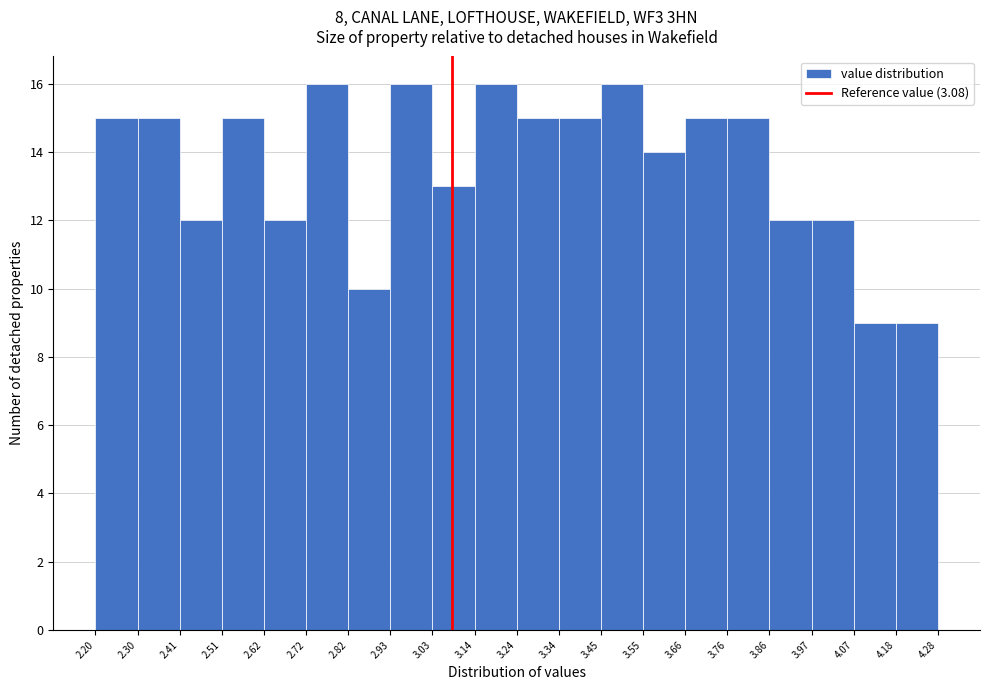

What is the height of the bar covering 3.14 to 3.24 on the x-axis? The values are not printed on the chart, so give them approximately, as read against the axis.

16